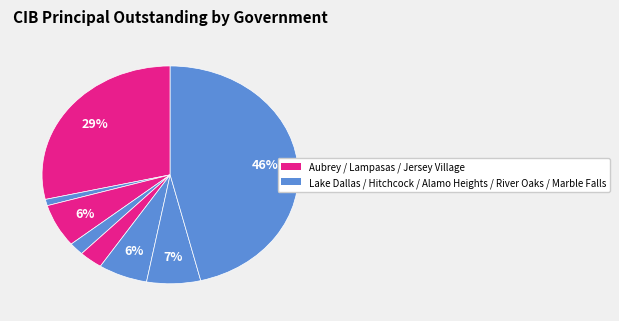

How many slices are in this pie chart?

8